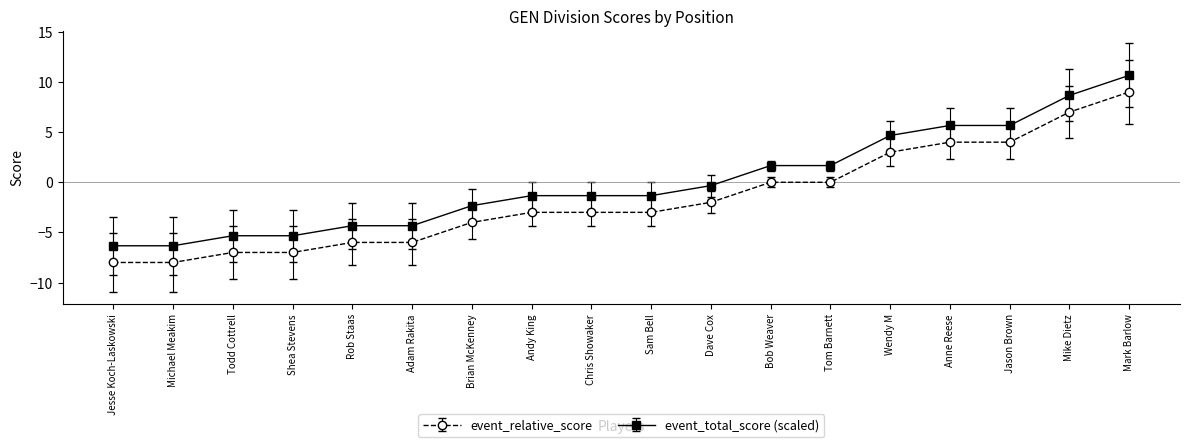

What is the spread (max minus min) of values at Mike Dietz?

1.7